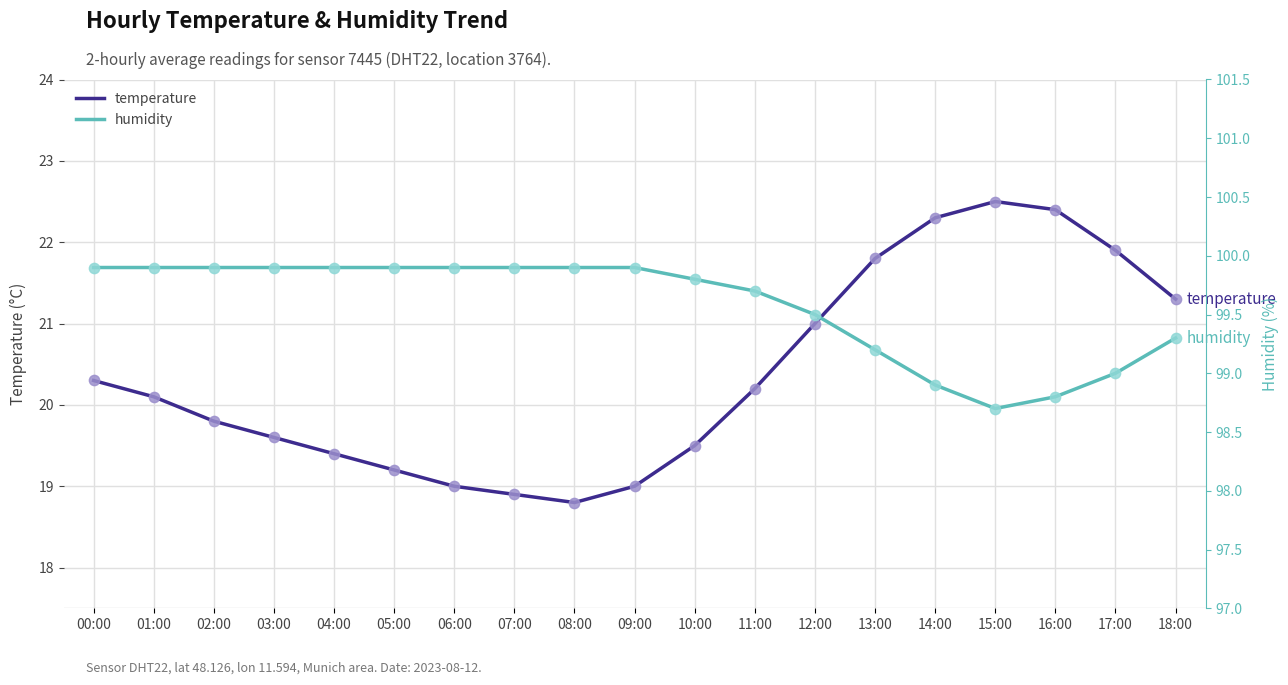

Which series has the largest Y range (max minus min)?

temperature